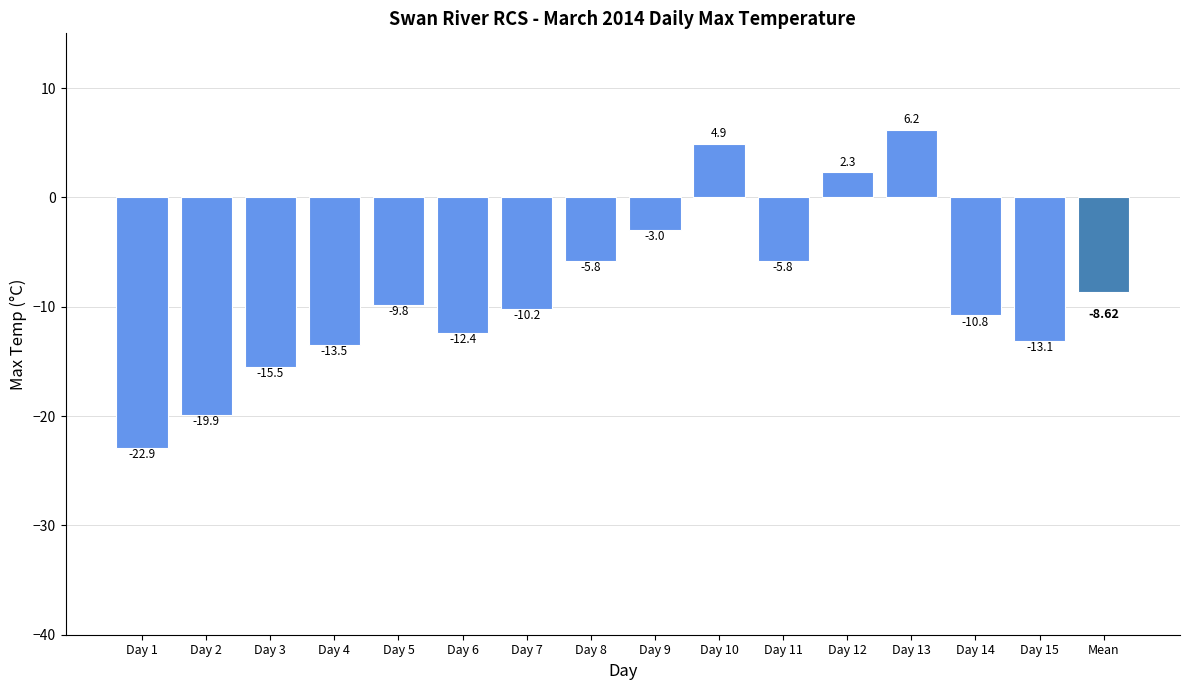

Which has a higher value, Day 11 or Day 2?

Day 11